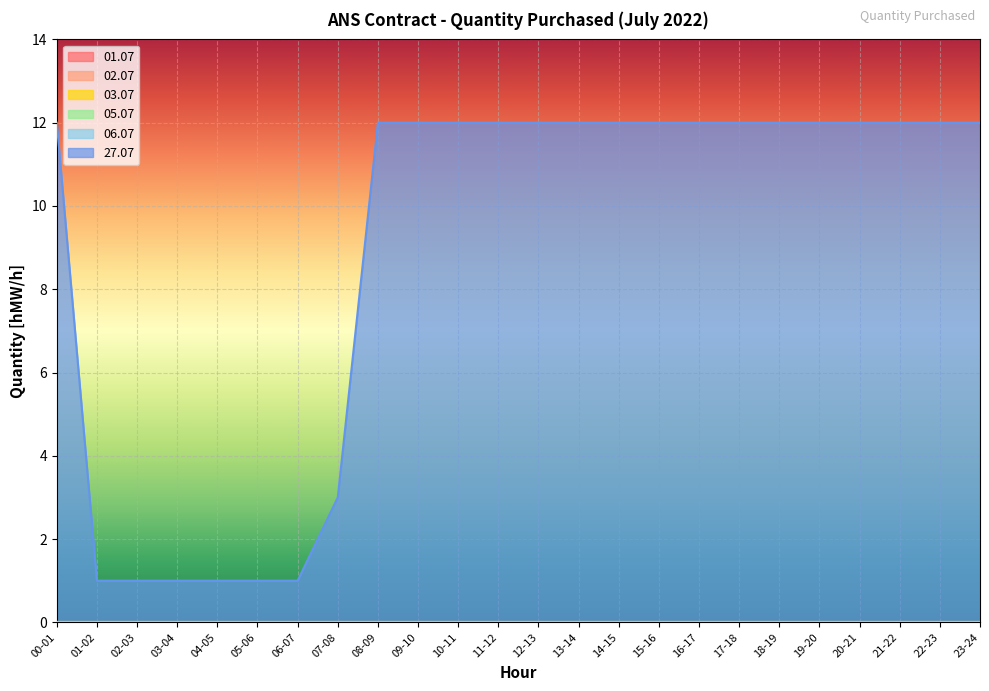

How many 27.07 values are between 3 and 12?

18